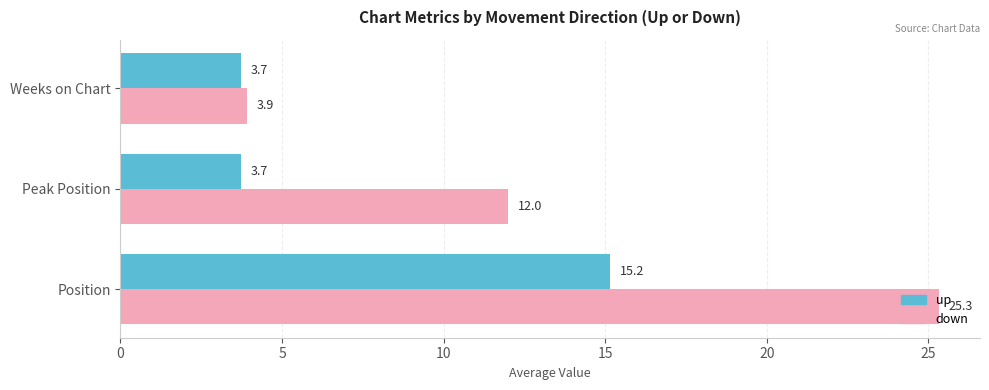

The down series shows 17.5 at Position. True or false?

False